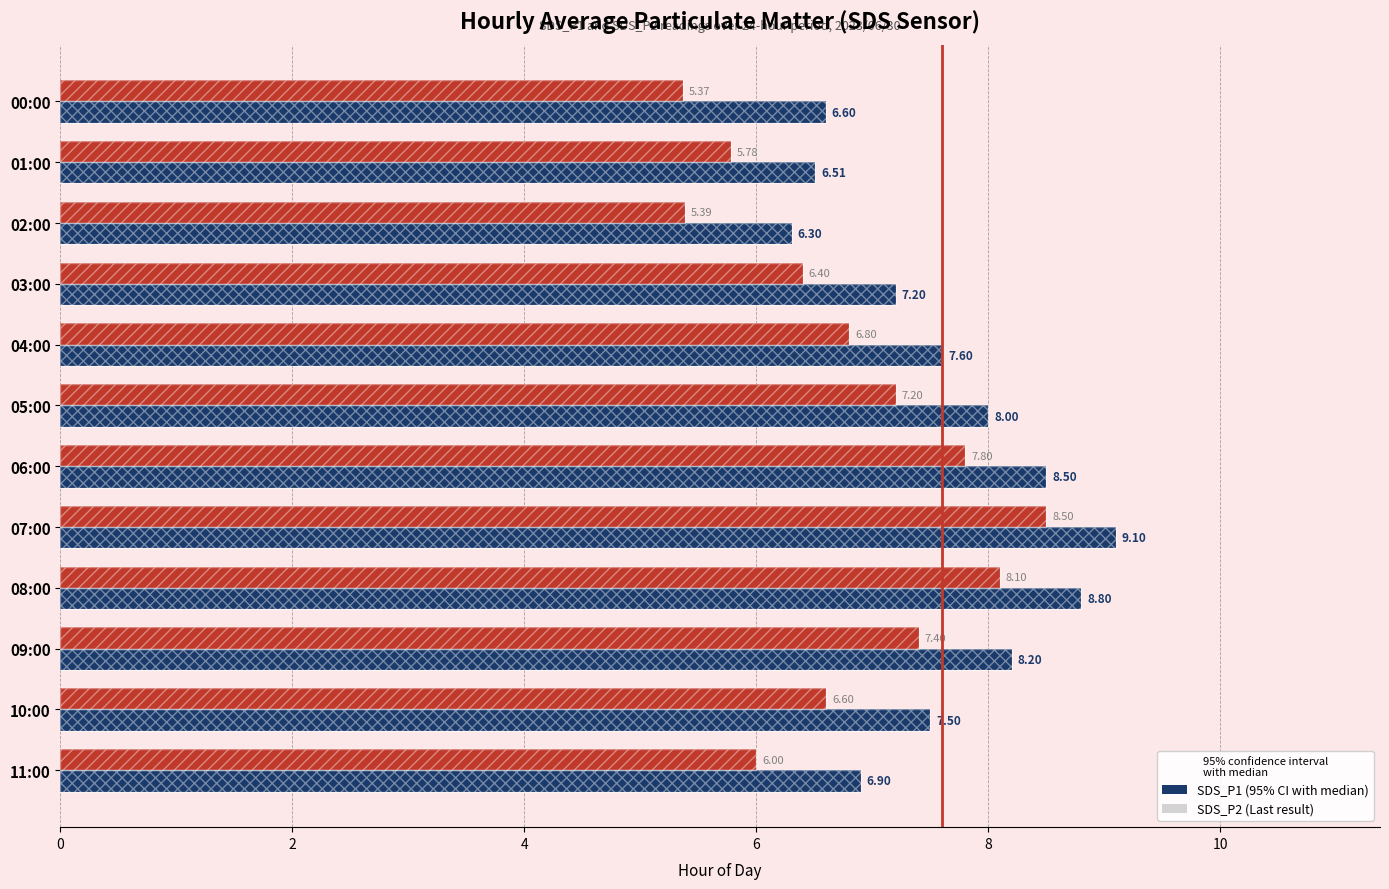

How many bars are there in each group?

2